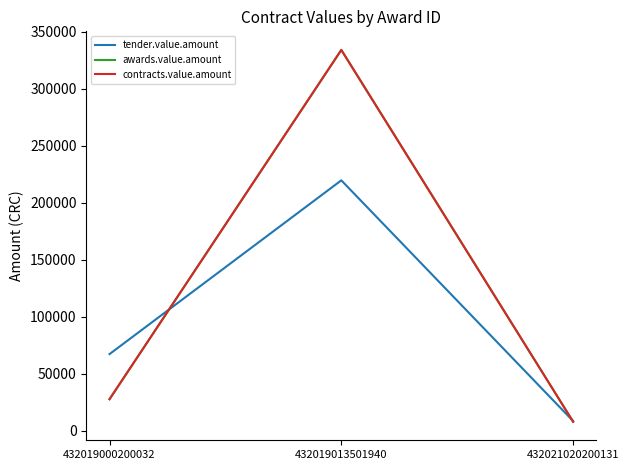

Reading left to right, extract all data points from this chart.

tender.value.amount: 432019000200032=67188.0	432019013501940=219750.0	432021020200131=8436.5
awards.value.amount: 432019000200032=27600.0	432019013501940=334252.0	432021020200131=7850.0
contracts.value.amount: 432019000200032=27600.0	432019013501940=334252.0	432021020200131=7850.0